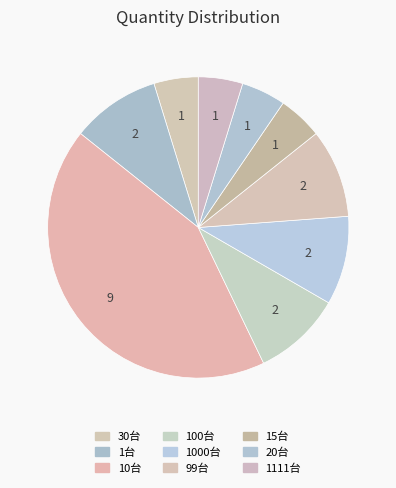

Which category has the smallest portion of the pie?

30台